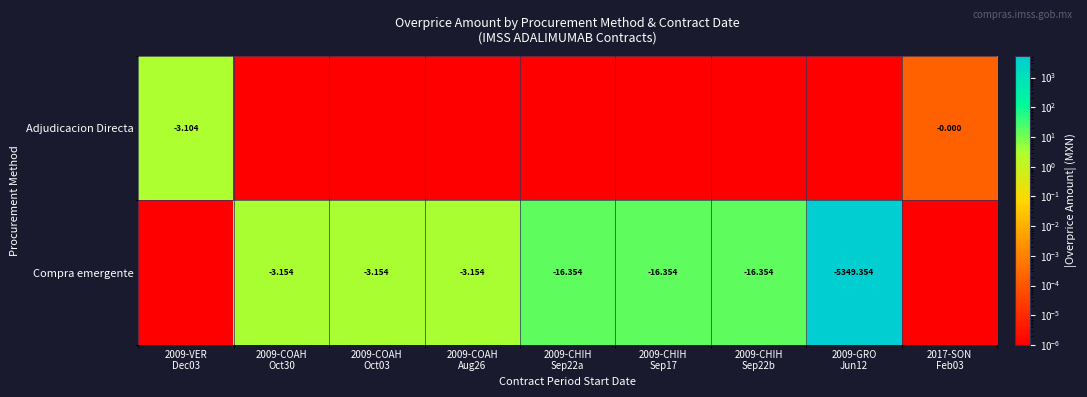

What is the total value across all series at 2009-CHIH
Sep22a?

16.4